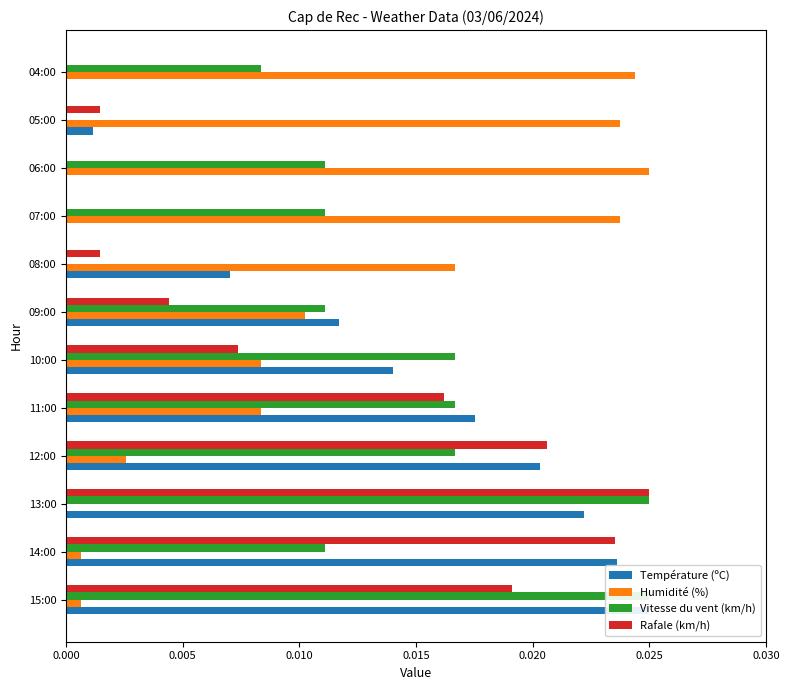

Is the value of Vitesse du vent (km/h) at 04:00 greater than the value of Rafale (km/h) at 11:00?

No